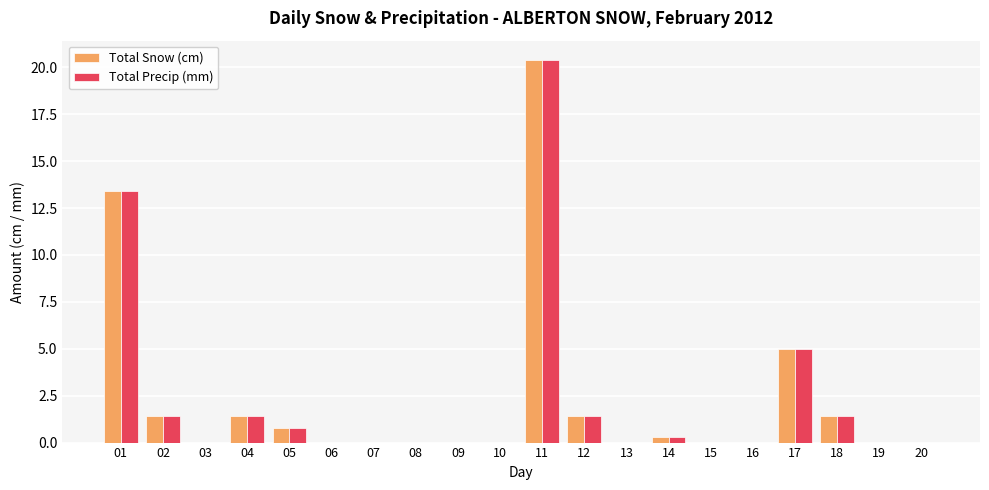

What is the average value of the Total Precip (mm) series?

2.3